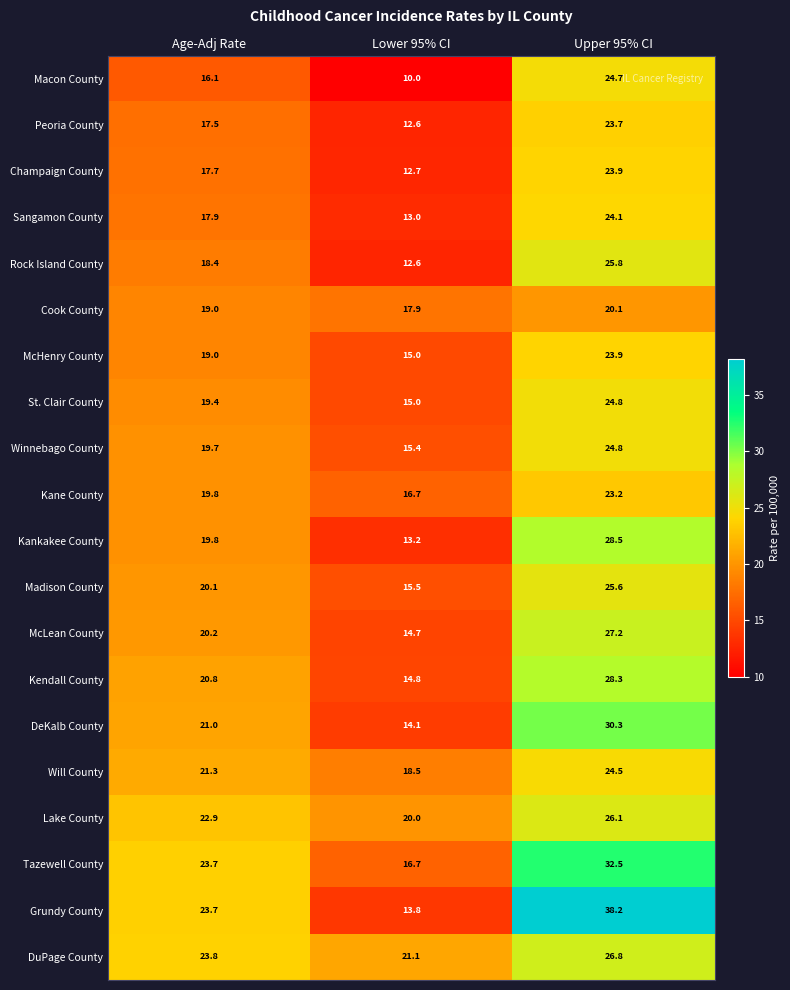

The value of Champaign County at Lower 95% CI is 21.5. True or false?

False